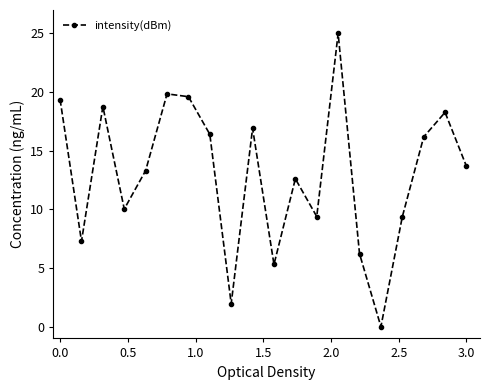

What is the value of the 3rd point from the left?

18.8